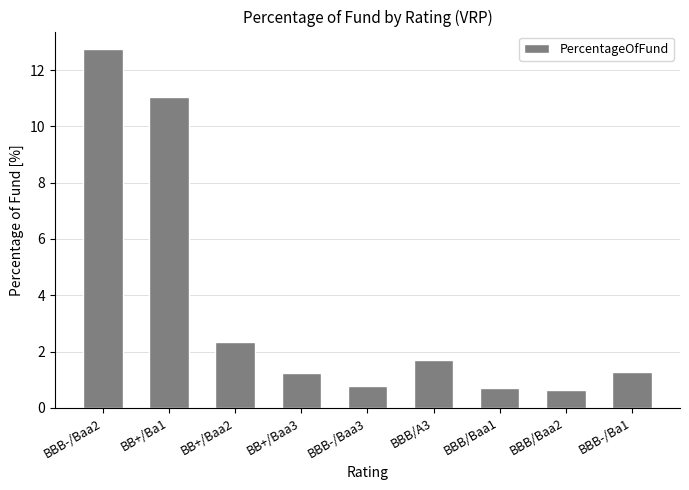

What is the difference between the maximum and minimum values?

12.1